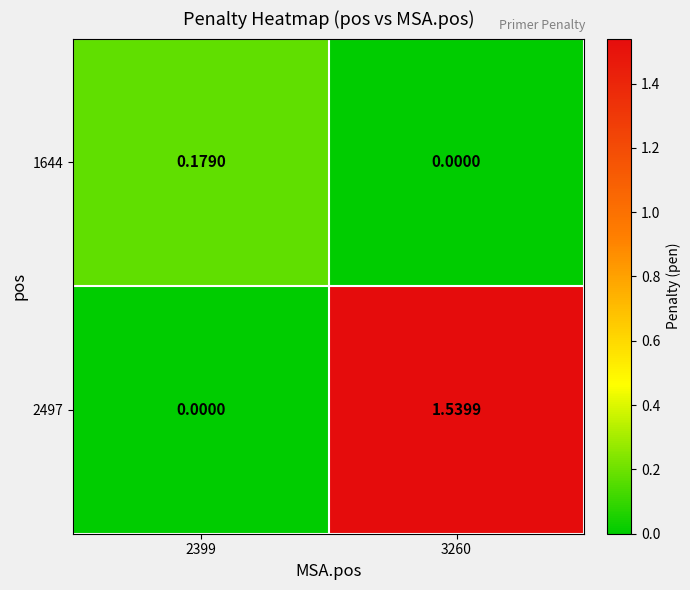

Is the value of 1644 at 3260 greater than the value of 2497 at 3260?

No